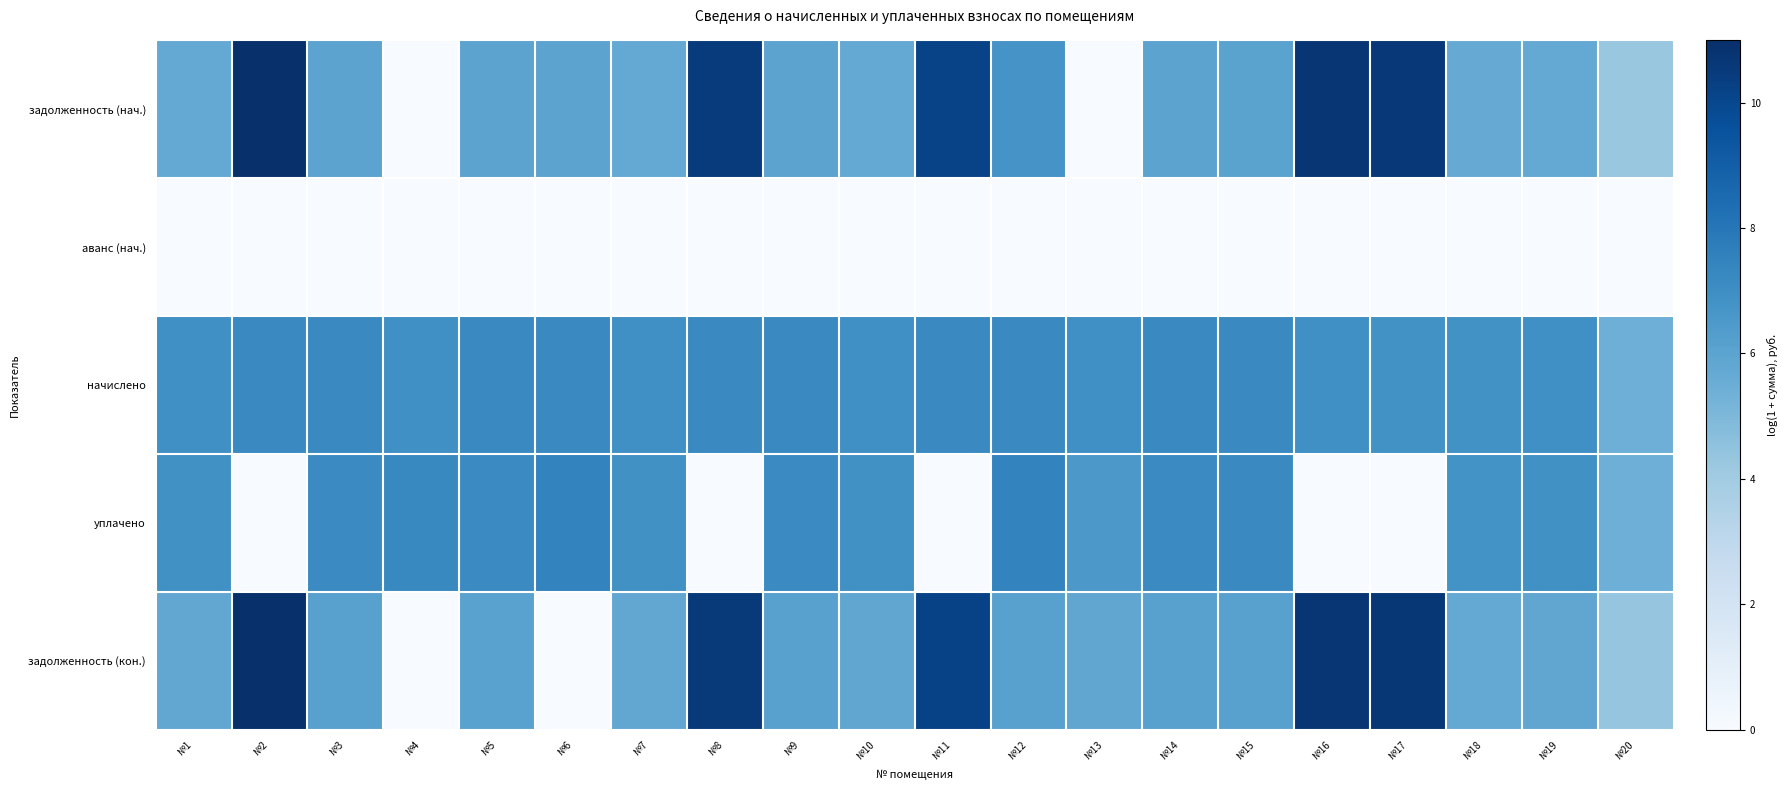

Reading left to right, extract all data points from this chart.

задолженность (нач.): №1=5.7	№2=11.0	№3=6.0	№4=0.0	№5=6.0	№6=6.0	№7=5.7	№8=10.5	№9=6.0	№10=5.7	№11=10.1	№12=6.7	№13=0.0	№14=6.0	№15=6.0	№16=10.7	№17=10.6	№18=5.7	№19=5.7	№20=4.3
аванс (нач.): №1=0.0	№2=0.0	№3=0.0	№4=0.0	№5=0.0	№6=0.0	№7=0.0	№8=0.0	№9=0.0	№10=0.0	№11=0.0	№12=0.0	№13=0.0	№14=0.0	№15=0.0	№16=0.0	№17=0.0	№18=0.0	№19=0.0	№20=0.0
начислено: №1=6.9	№2=7.2	№3=7.2	№4=6.9	№5=7.2	№6=7.2	№7=6.9	№8=7.2	№9=7.2	№10=6.9	№11=7.2	№12=7.2	№13=6.9	№14=7.2	№15=7.2	№16=6.9	№17=6.8	№18=6.8	№19=6.9	№20=5.4
уплачено: №1=6.9	№2=0.0	№3=7.2	№4=7.2	№5=7.2	№6=7.5	№7=6.9	№8=0.0	№9=7.2	№10=6.9	№11=0.0	№12=7.4	№13=6.5	№14=7.2	№15=7.2	№16=0.0	№17=0.0	№18=6.8	№19=6.9	№20=5.4
задолженность (кон.): №1=5.8	№2=11.0	№3=6.1	№4=0.0	№5=6.1	№6=0.0	№7=5.8	№8=10.6	№9=6.1	№10=5.8	№11=10.2	№12=6.1	№13=5.8	№14=6.1	№15=6.1	№16=10.7	№17=10.7	№18=5.8	№19=5.8	№20=4.4